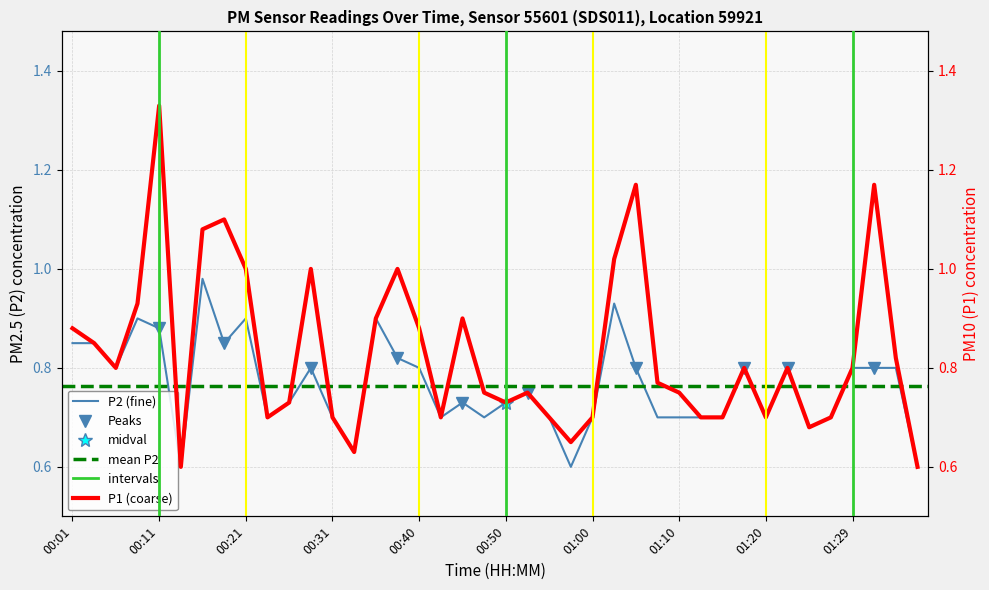

Is the value of P2 at 00:40 greater than the value of P1 at 00:43?

Yes